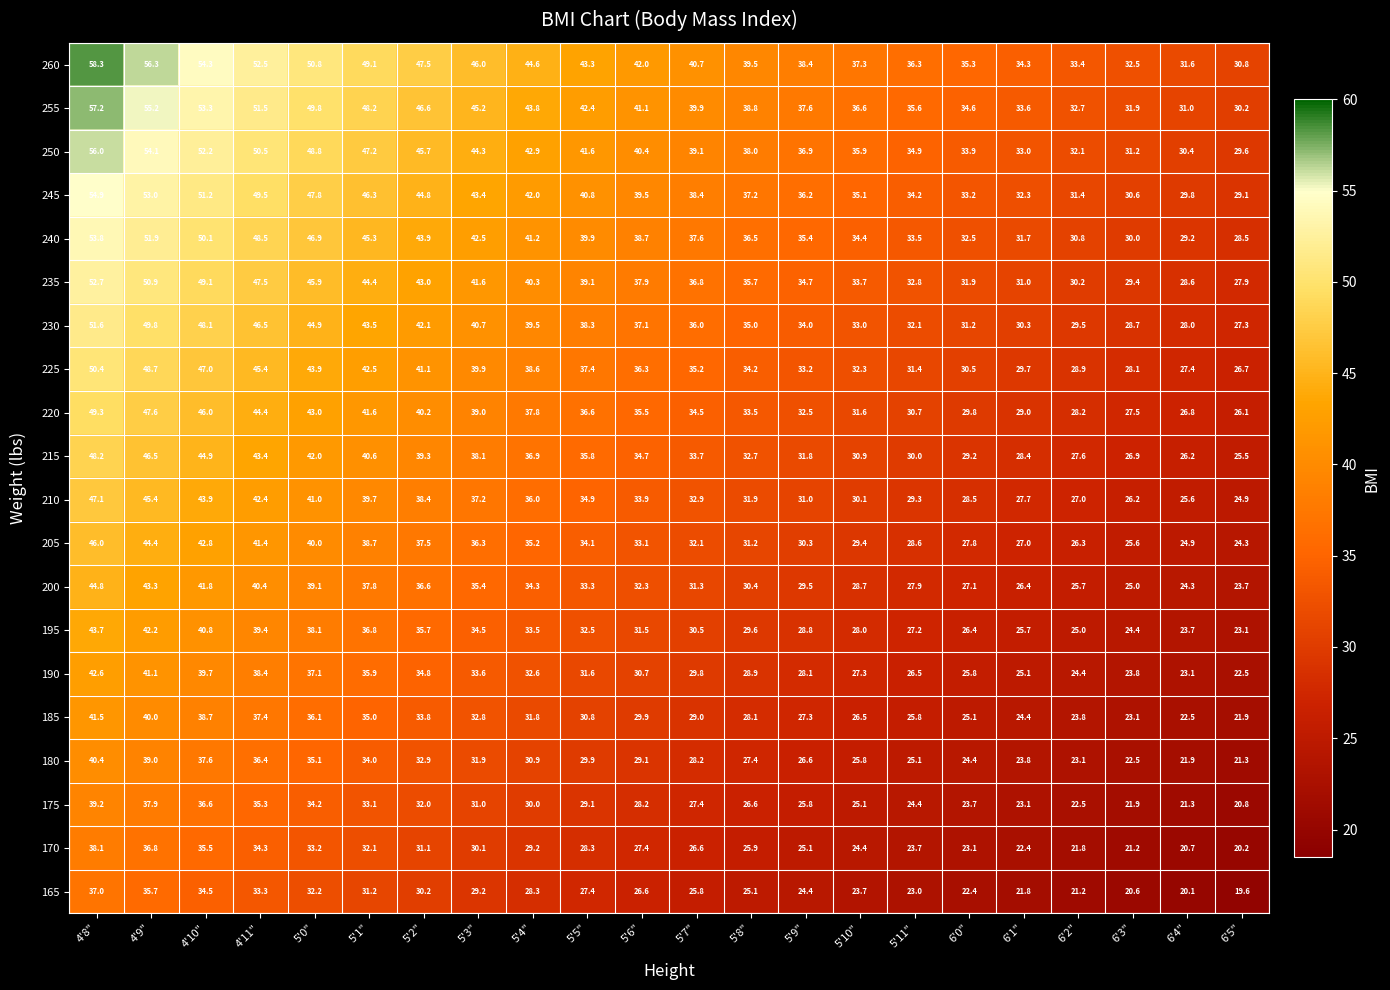

At how many categories does at least one series exceed 58?

1